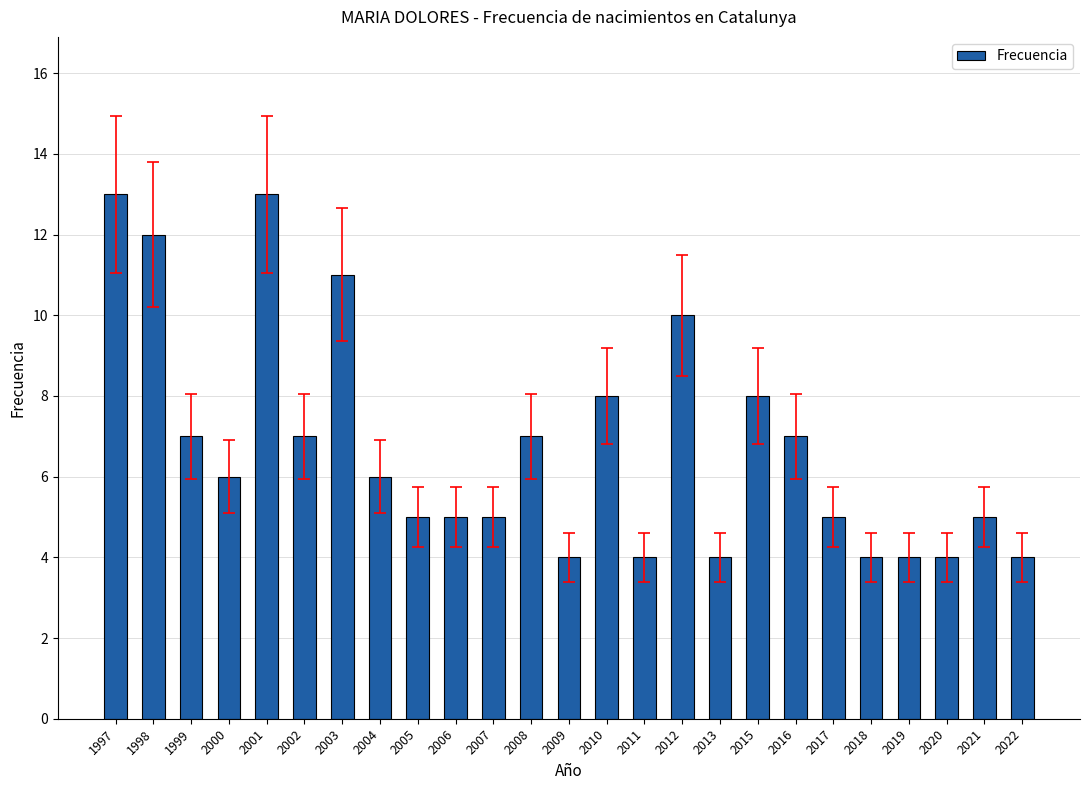

What is the change in value from 2016 to 2022?

-3